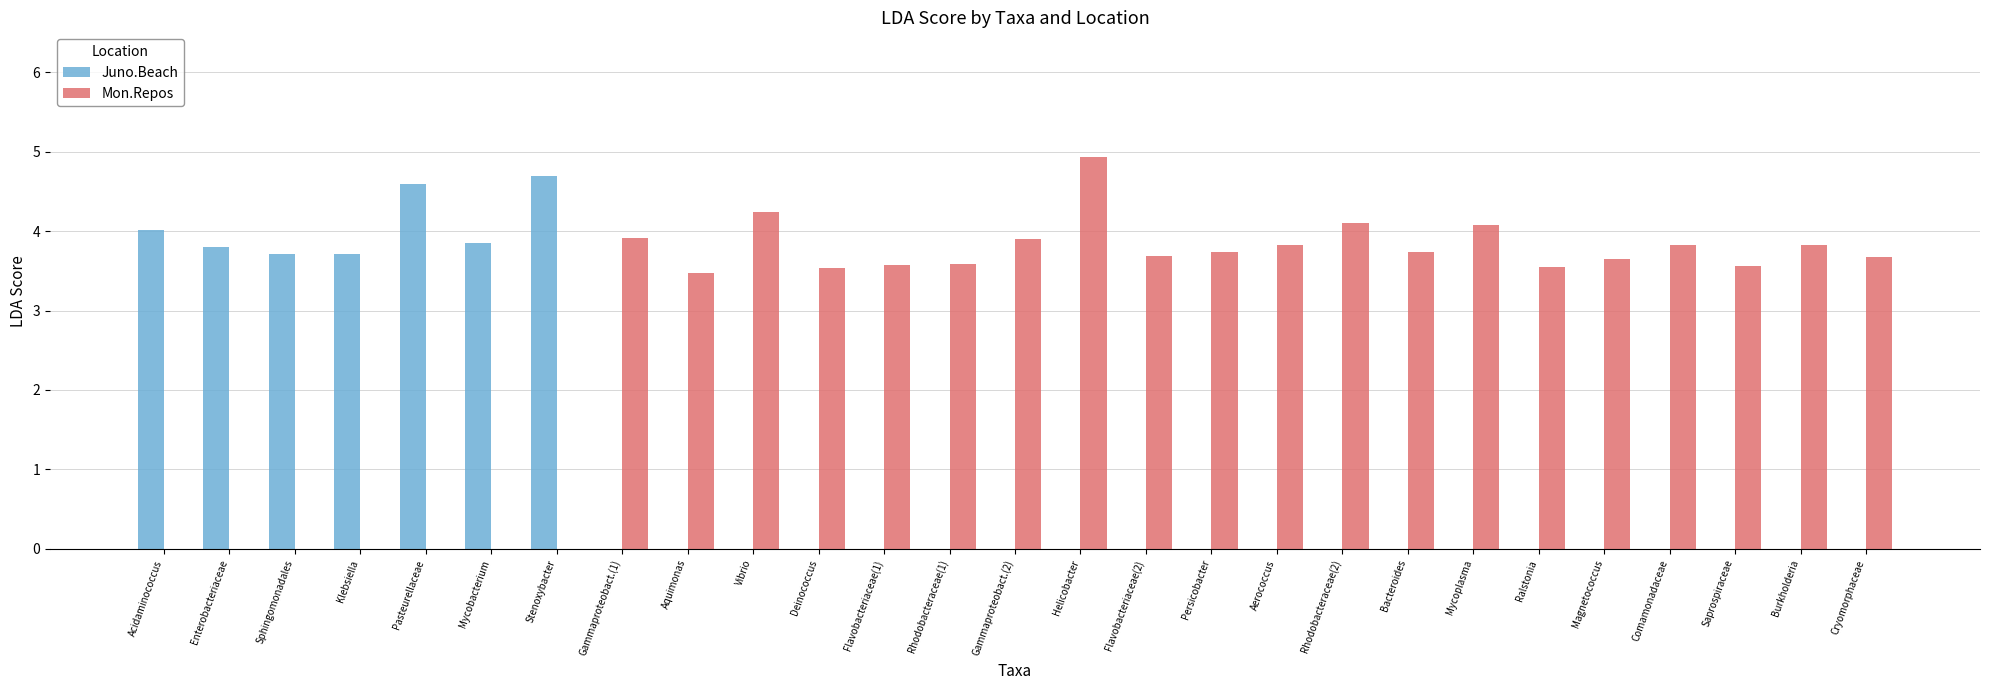

How many series are shown in this chart?

2